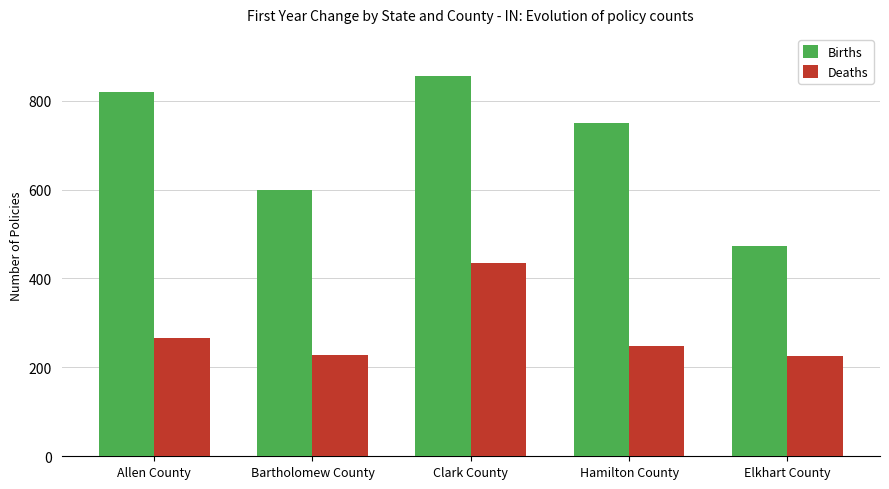

At which category is the sum across all series the highest?

Clark County